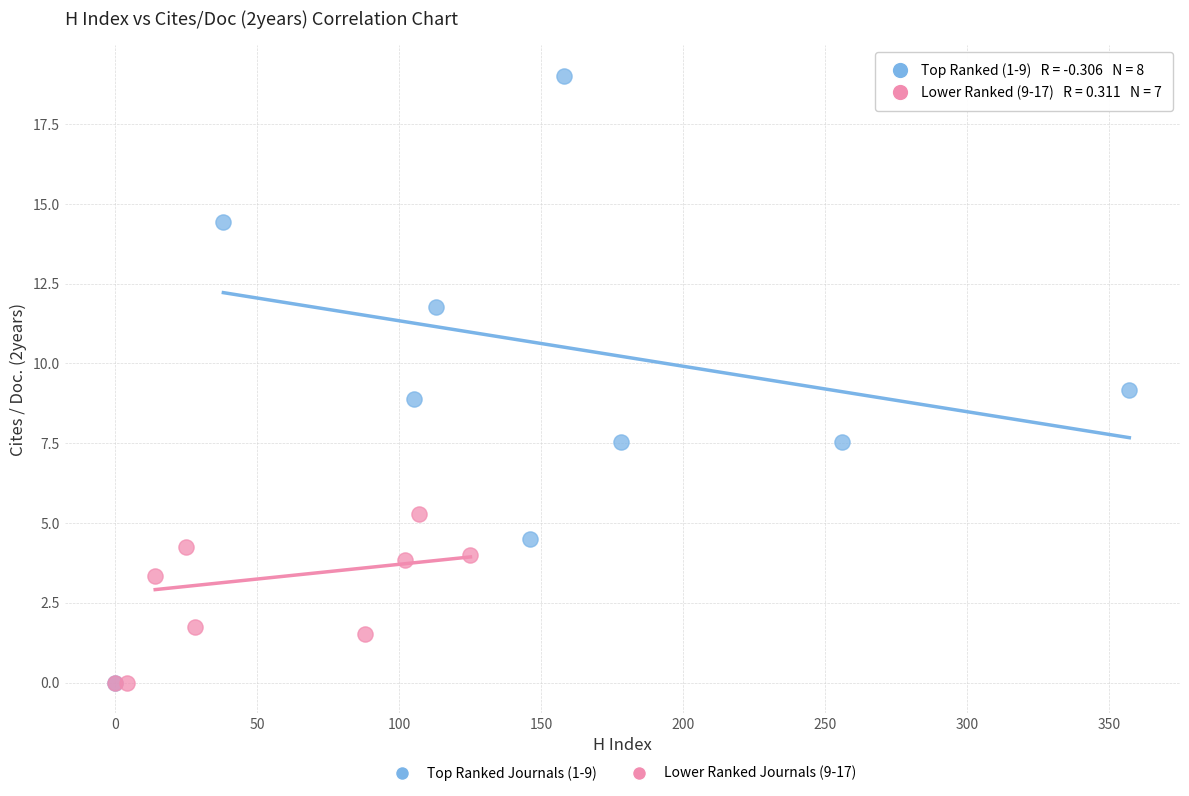

Which series has the widest spread of Y values?

Top Ranked Journals (1-9)